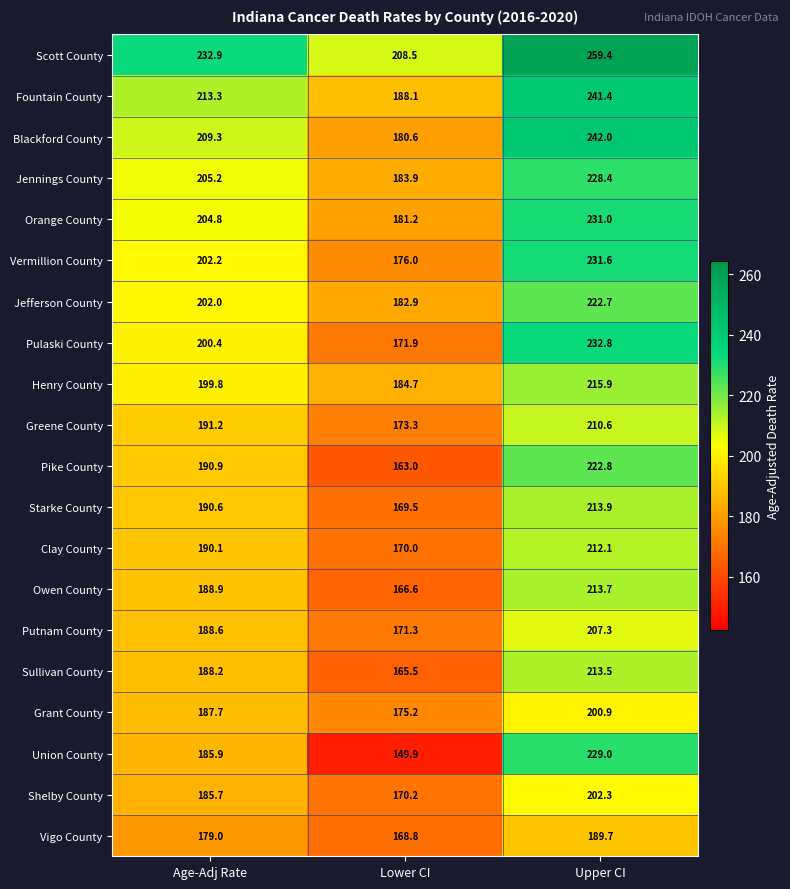

At which category does the chart reach its peak across all series?

Upper CI